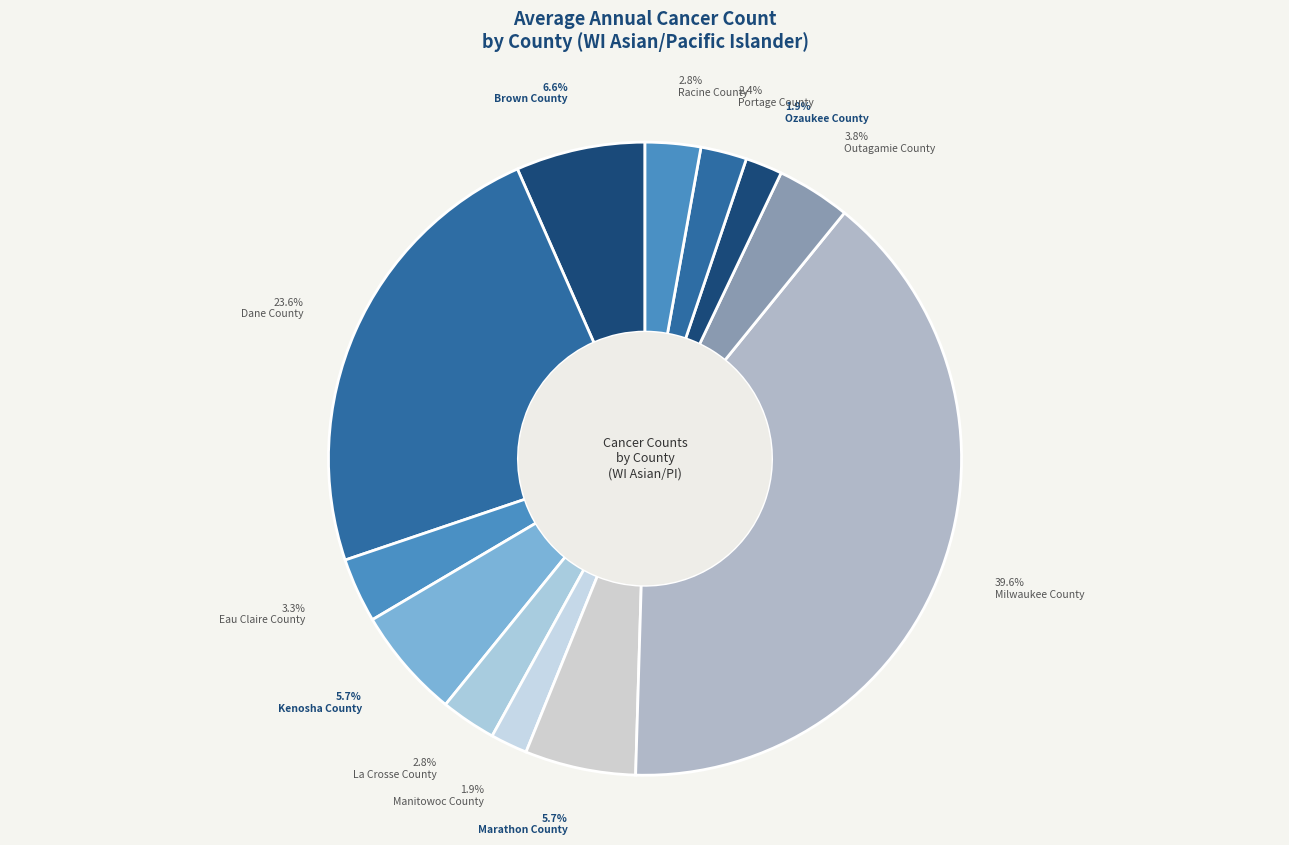

Does any single category account for the majority?

No